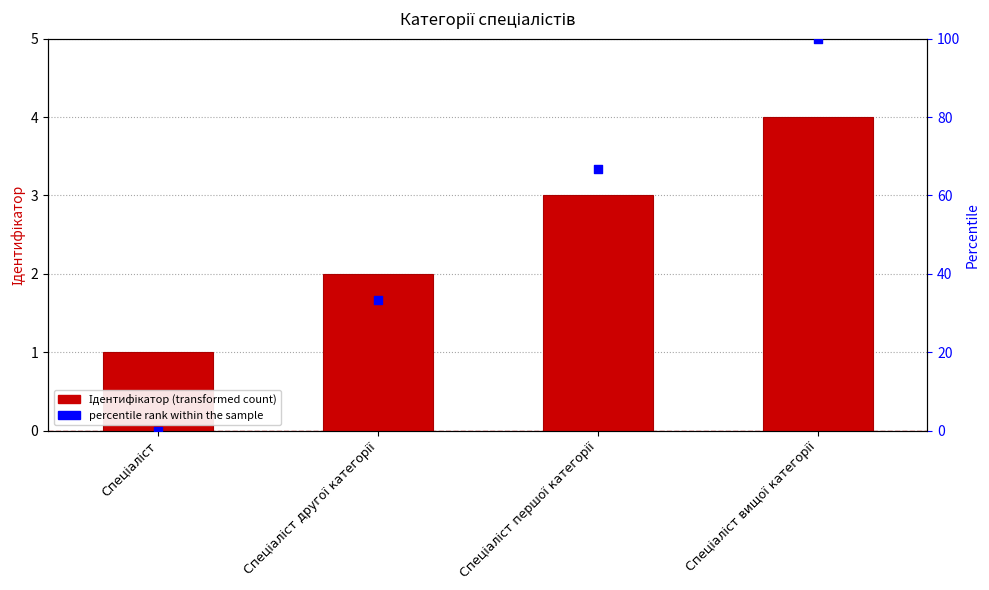

What is the total value across all series at Спеціаліст другої категорії?

35.3